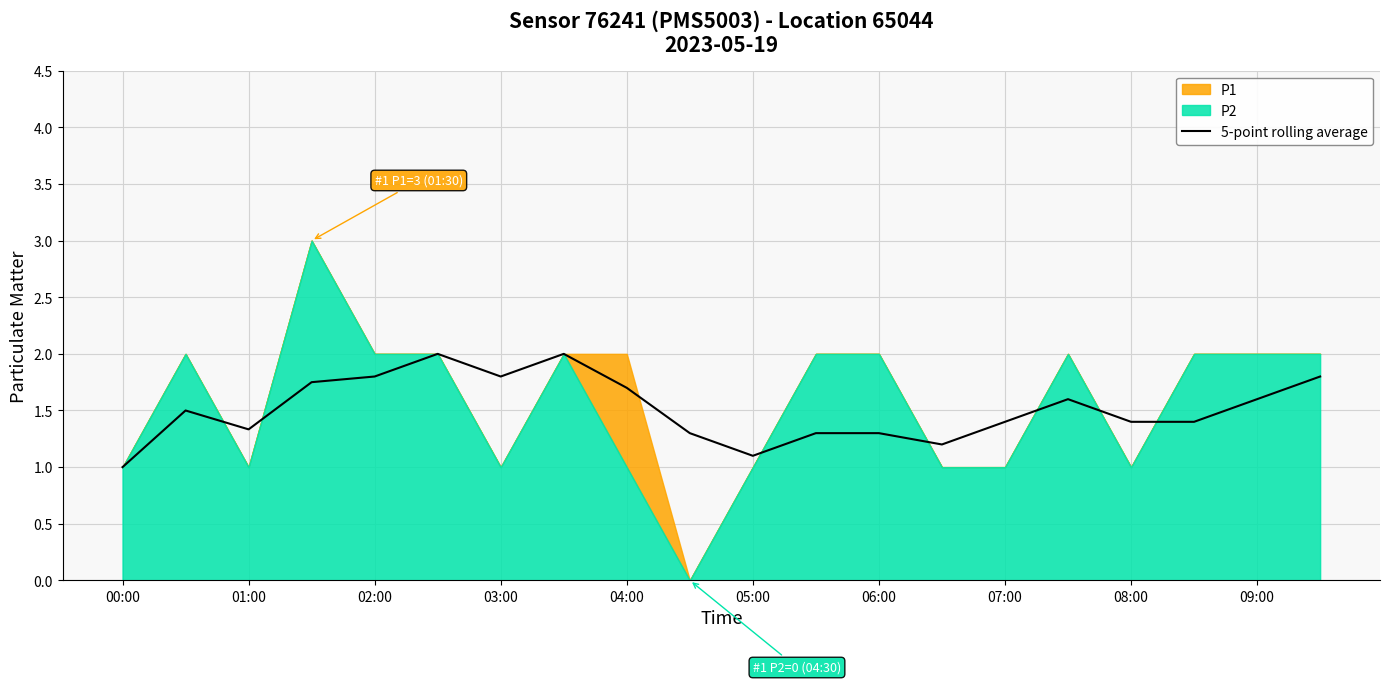

The 5-point rolling average series shows 1.6 at 09:00. True or false?

True